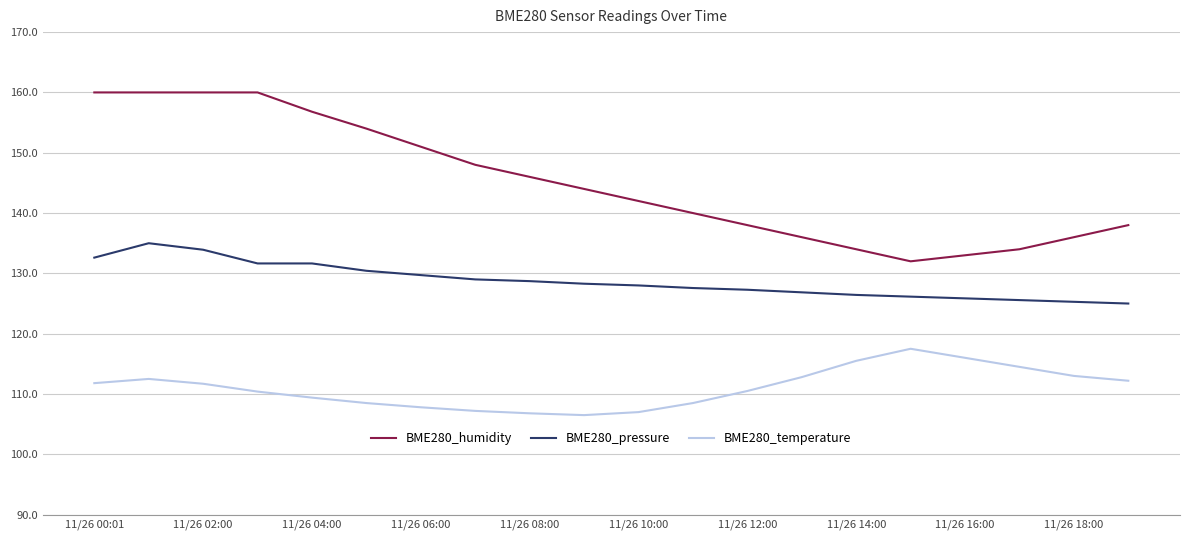

What are all the series names shown in the legend?

BME280_humidity, BME280_pressure, BME280_temperature